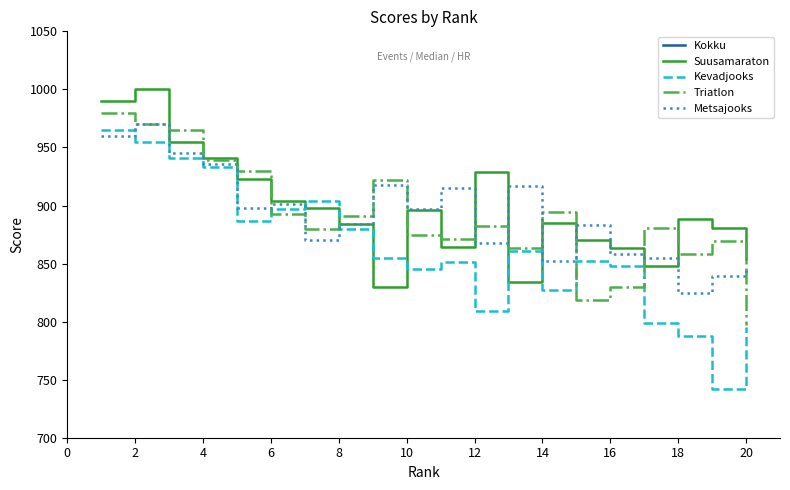

True or false: Kevadjooks and Kokku intersect in this chart.

False